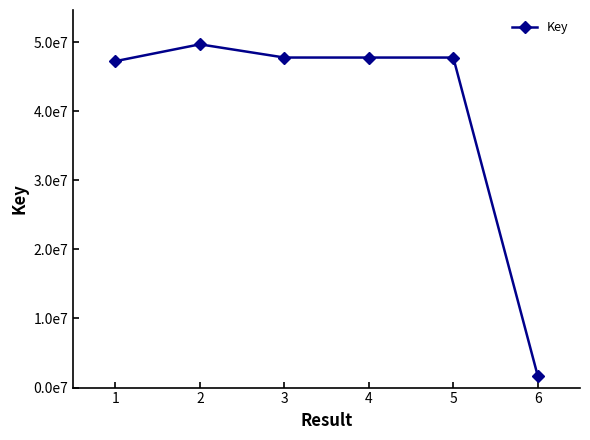

Is this an area chart (filled region under the line)?

No